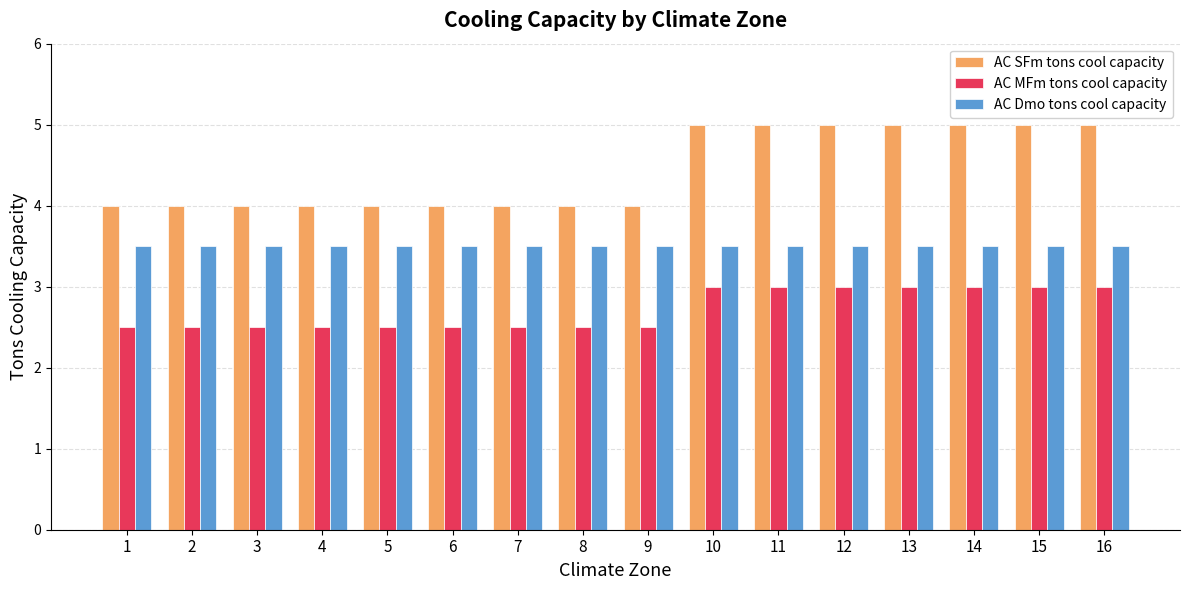

Reading left to right, transcribe all the data shown in this chart.

AC SFm tons cool capacity: 4.0	4.0	4.0	4.0	4.0	4.0	4.0	4.0	4.0	5.0	5.0	5.0	5.0	5.0	5.0	5.0
AC MFm tons cool capacity: 2.5	2.5	2.5	2.5	2.5	2.5	2.5	2.5	2.5	3.0	3.0	3.0	3.0	3.0	3.0	3.0
AC Dmo tons cool capacity: 3.5	3.5	3.5	3.5	3.5	3.5	3.5	3.5	3.5	3.5	3.5	3.5	3.5	3.5	3.5	3.5